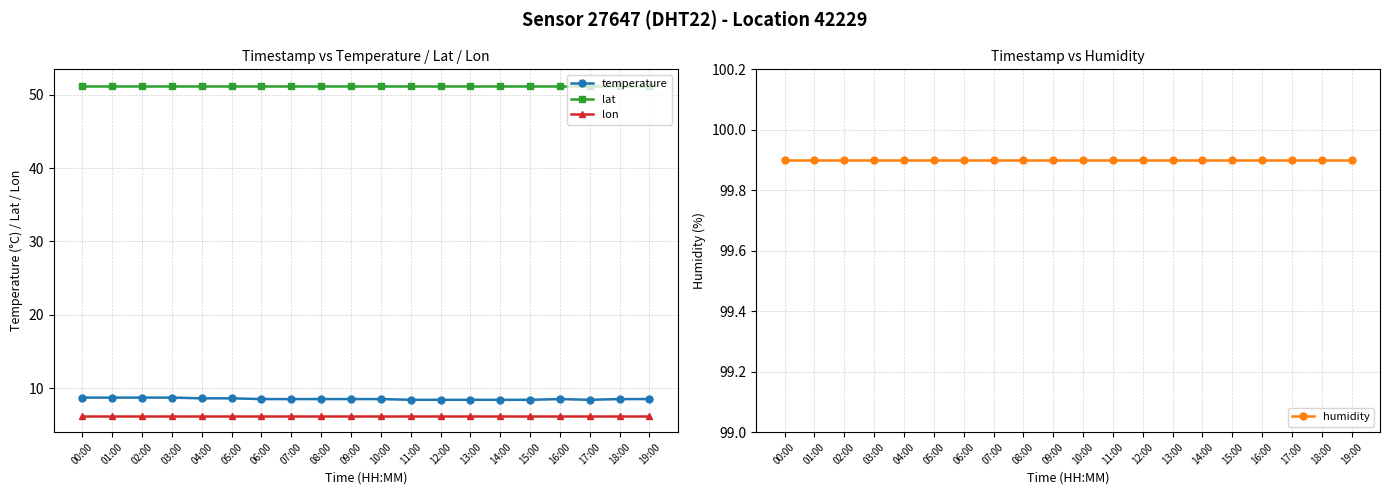

What is the average value of the lon series?

6.2